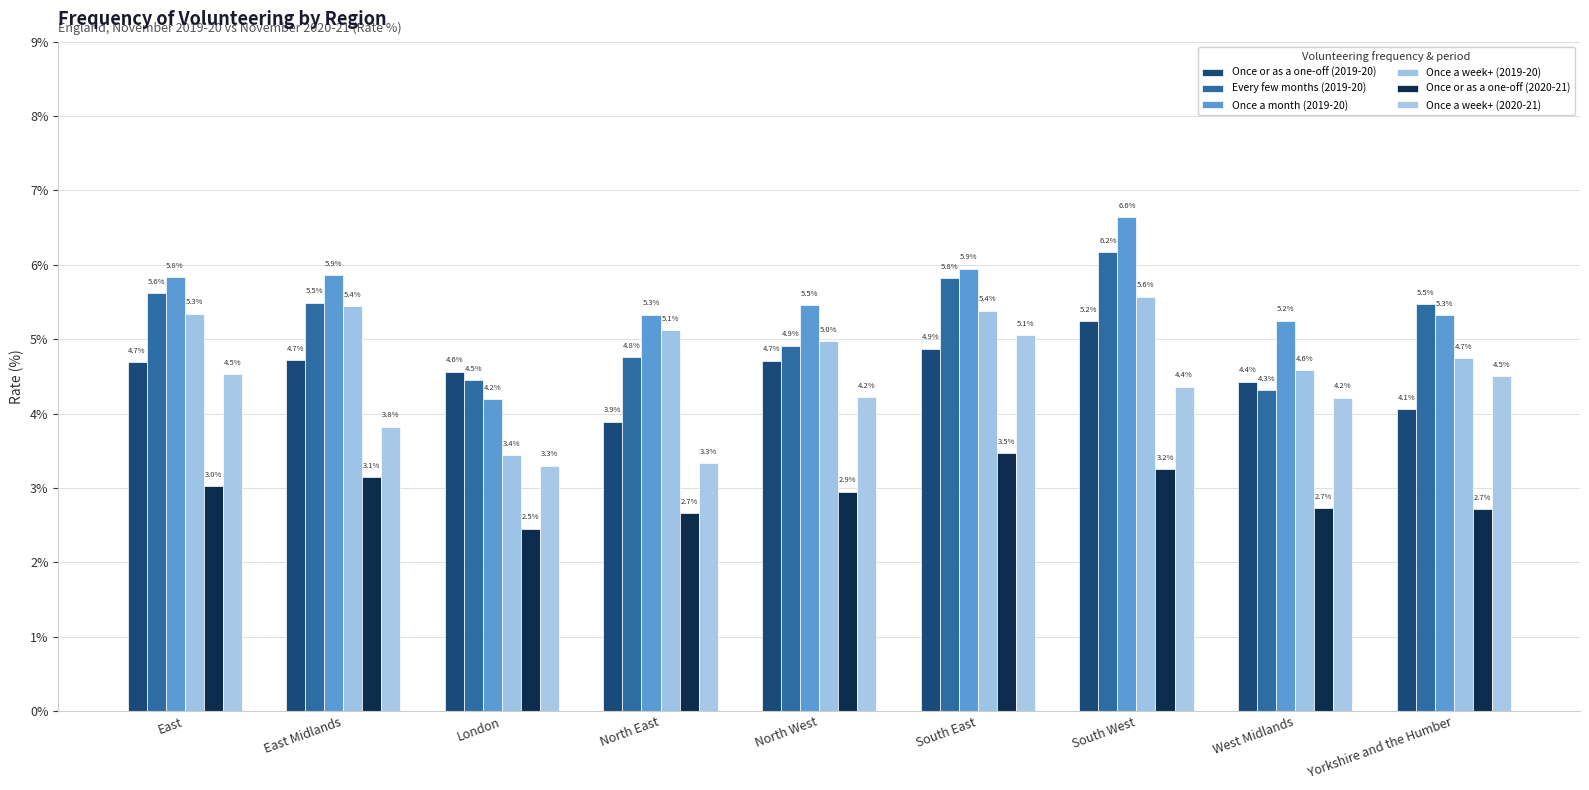

What is the sum of the Every few months (2019-20) values at East Midlands and London?

9.9